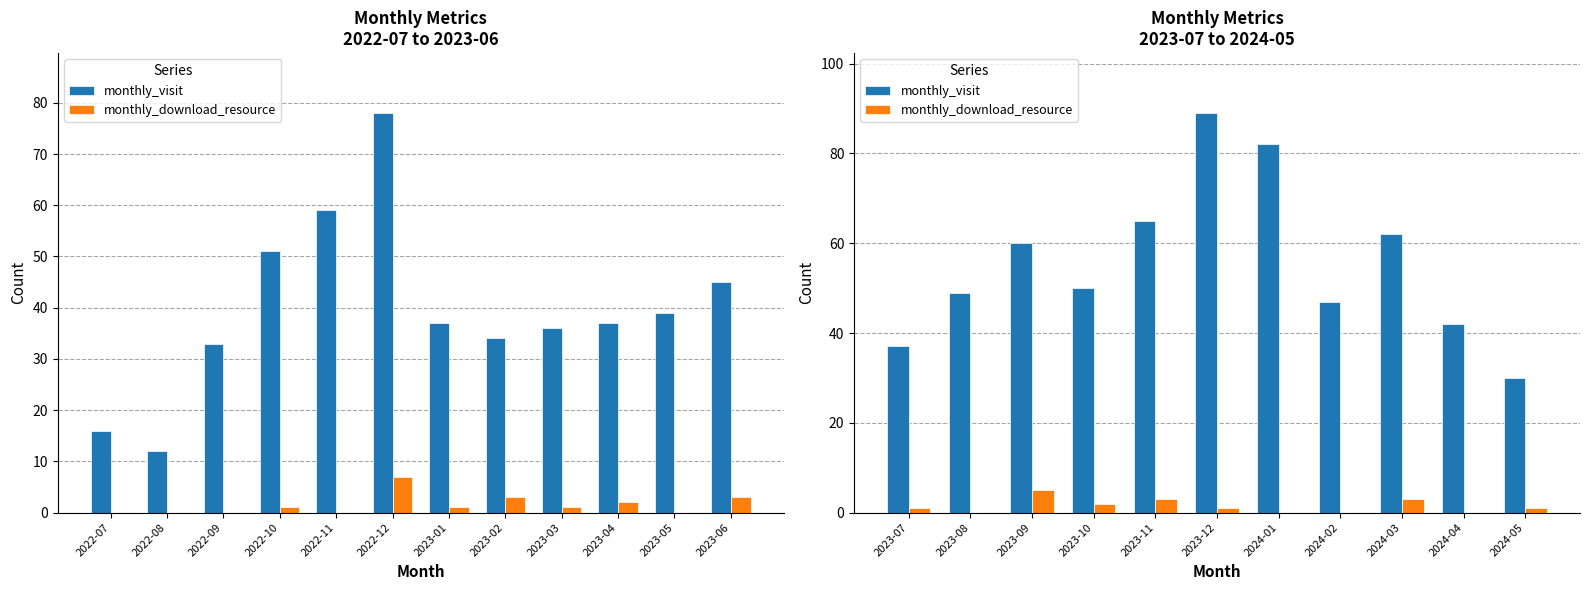

Which has a higher value, 2024-03 or 2023-11?

2023-11